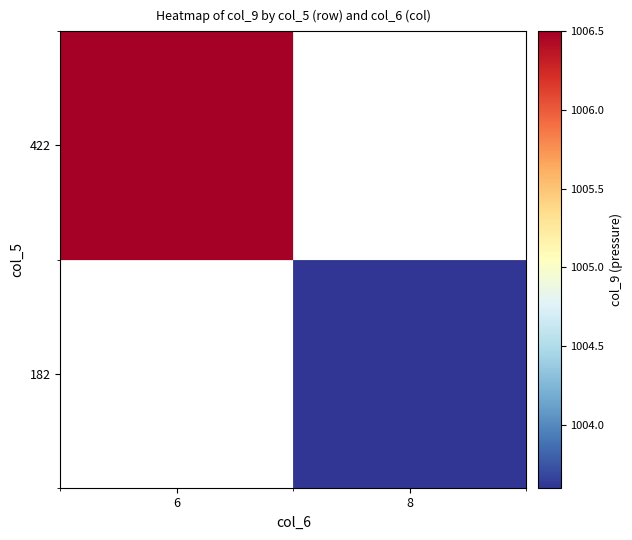

Rank the series by their average value, from lowest to highest.

182, 422